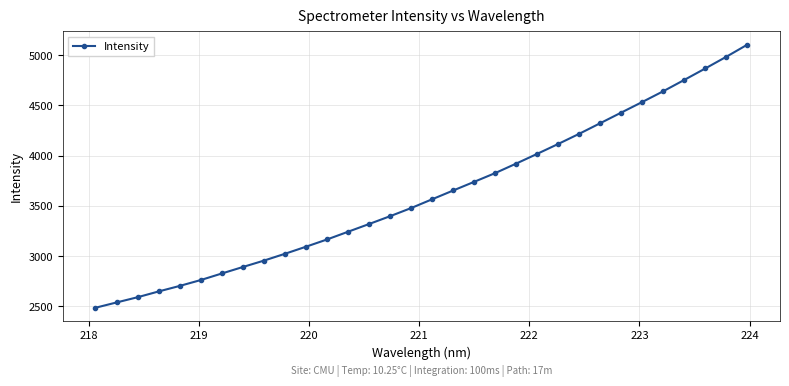

True or false: there are more than 2 points higher than both neighbors.

False